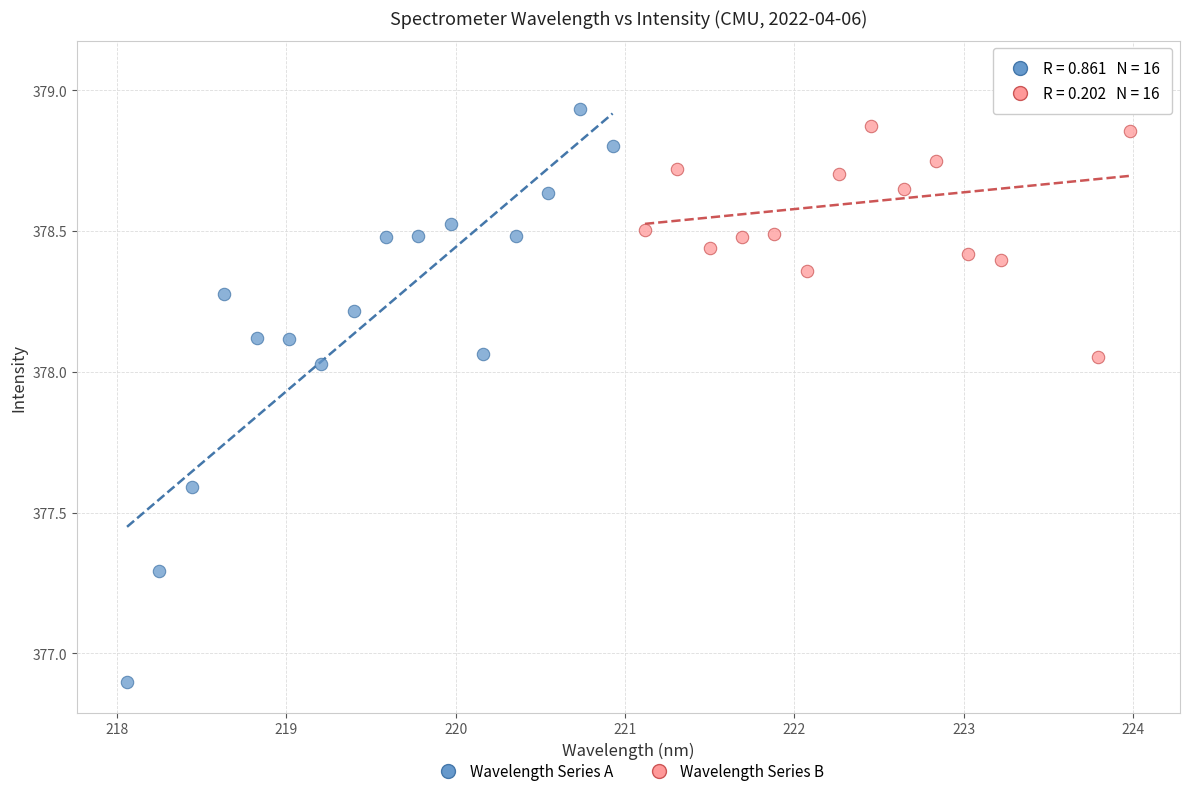

Which series contains the highest Y value?

Wavelength Series B